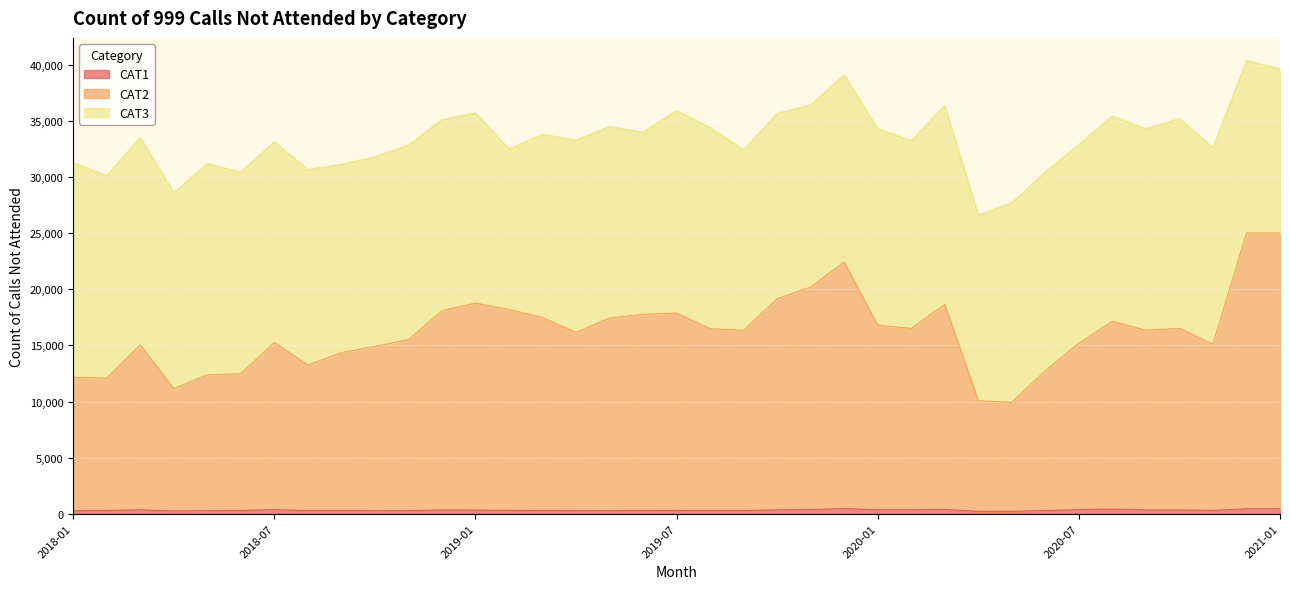

The value of CAT1 at 2018-05 is 269. True or false?

True